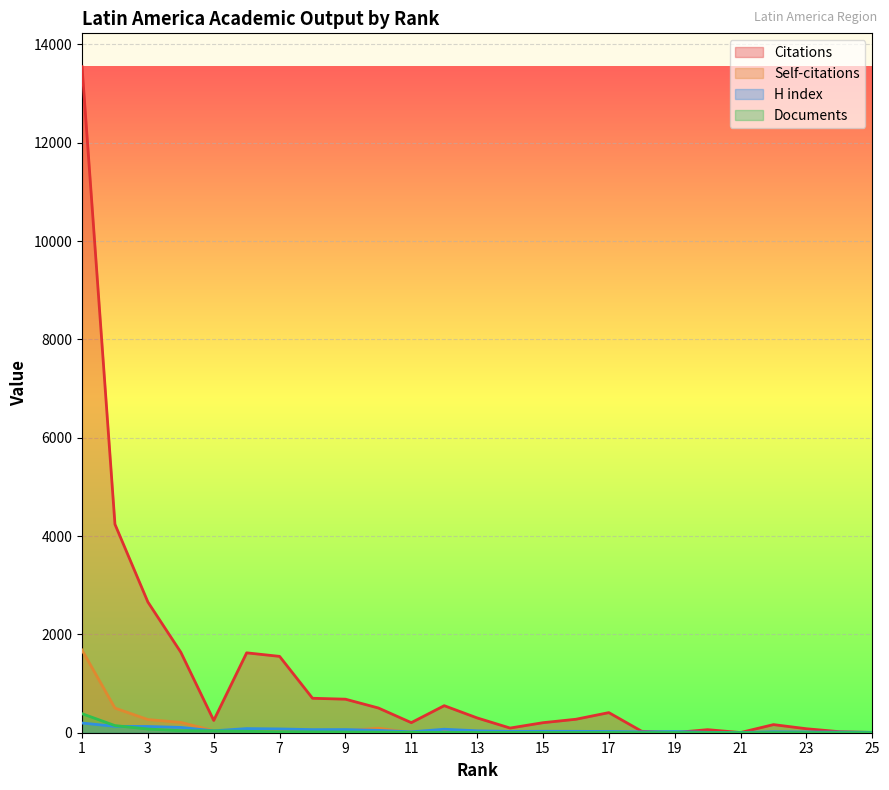

What is the value of the Documents point at the 18th from the left?

2